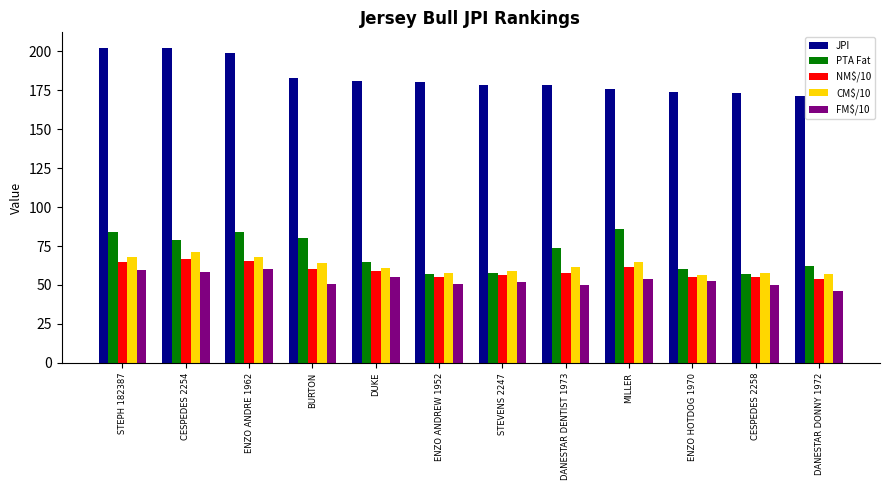

The value of JPI at ENZO ANDRE 1962 is 199.0. True or false?

True